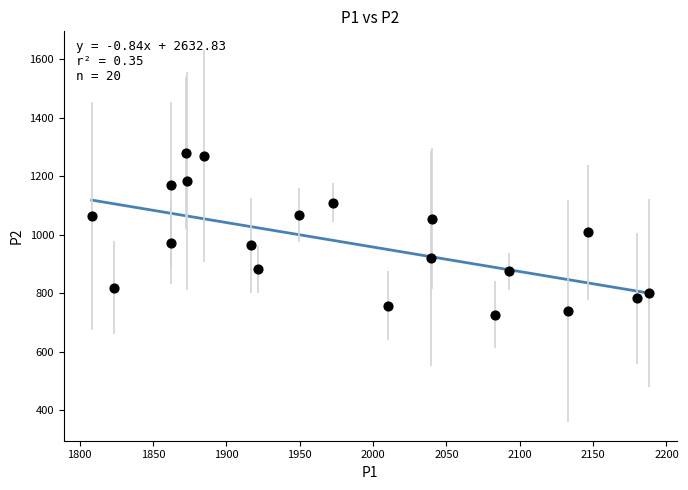

What is the range of X values (max minus min)?

379.7